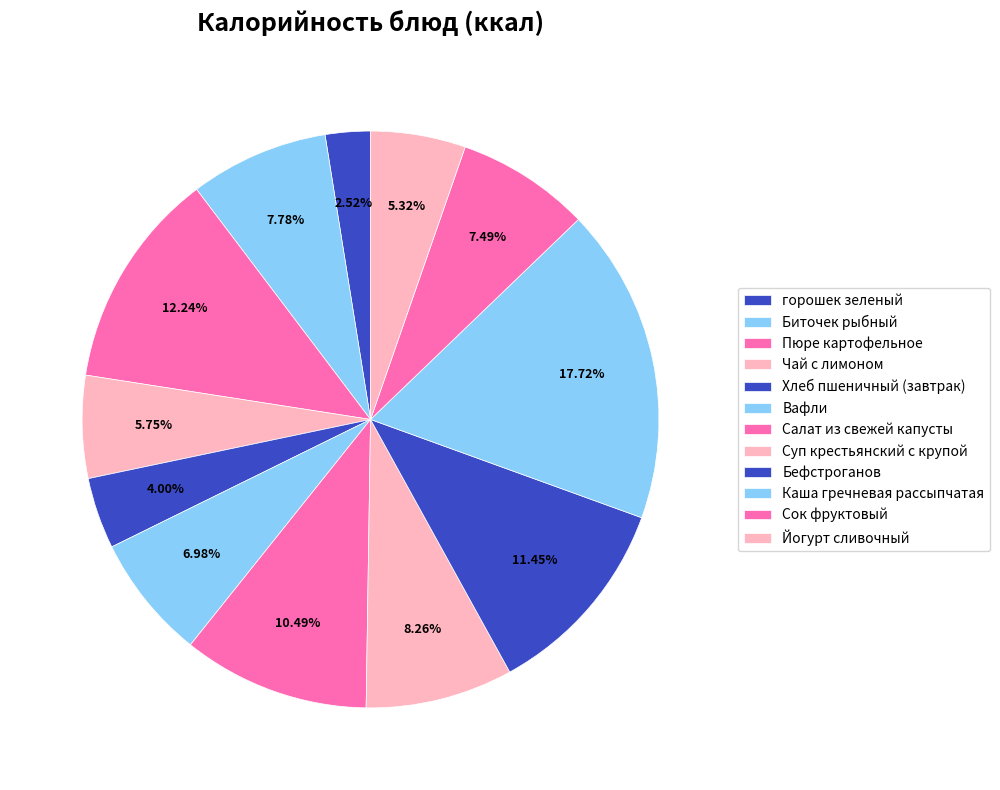

How many slices are in this pie chart?

12